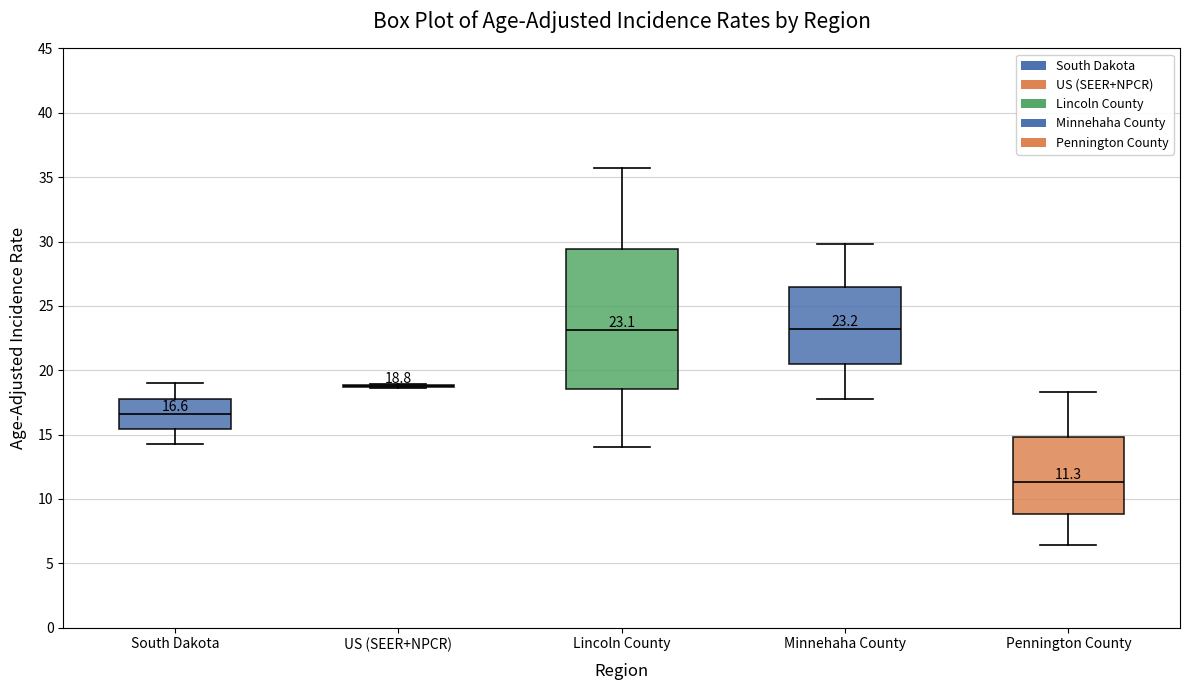

Comparing the boxes themselves (not the whiskers), which one is the tallest?

Lincoln County